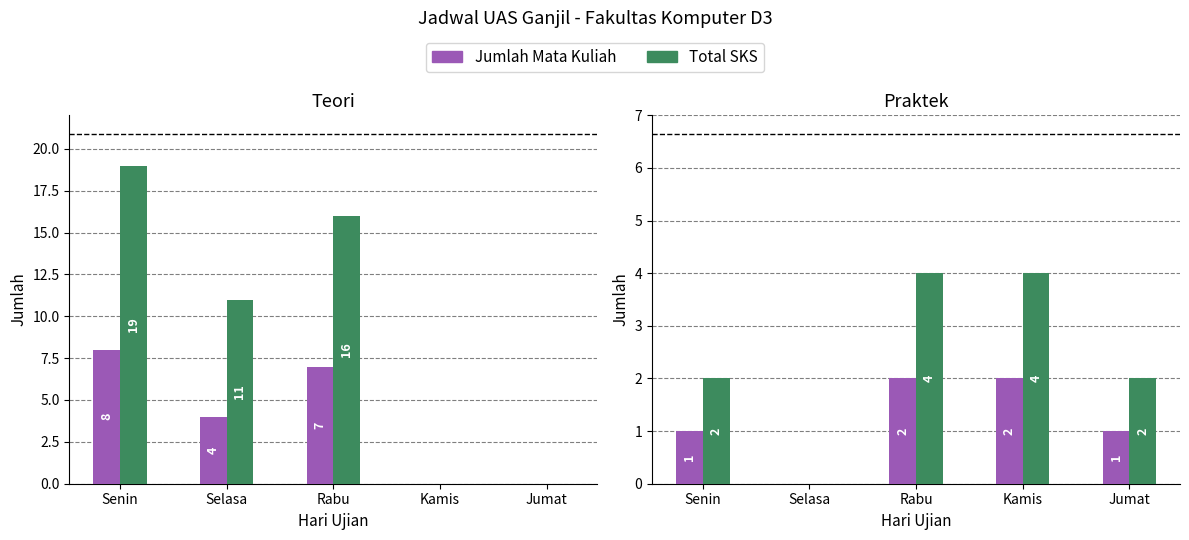

What is the difference between the maximum and minimum values in the Jumlah Mata Kuliah series?

2